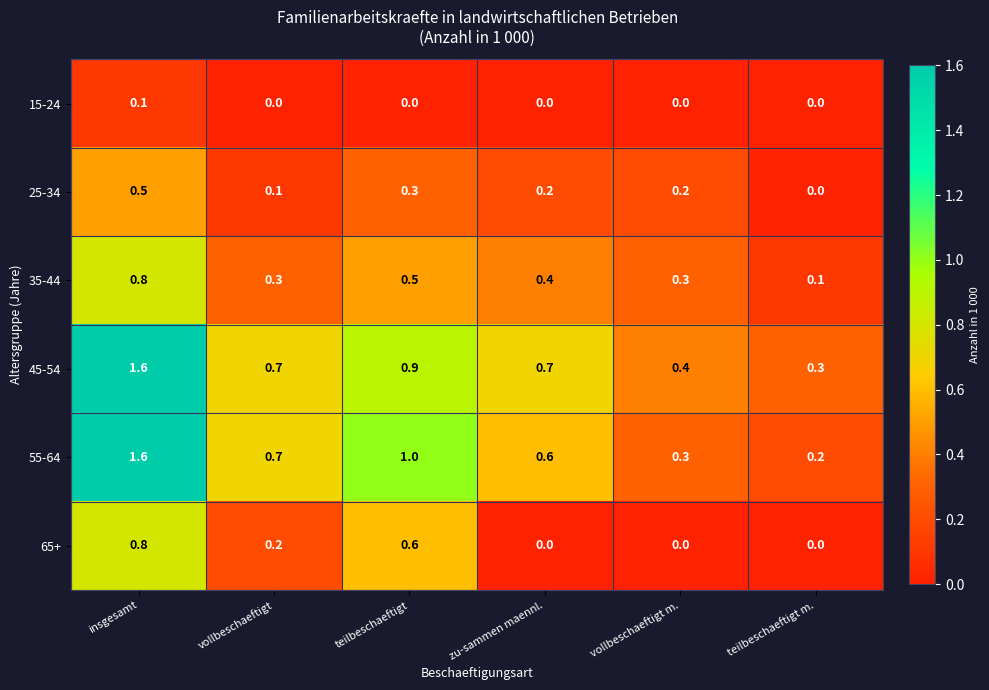

How many 65+ values are between 0 and 1?

6